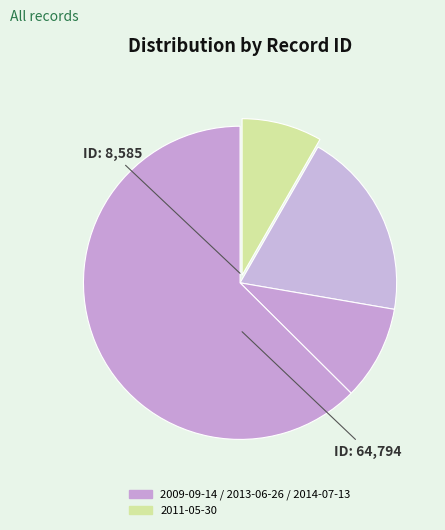

What is the smallest slice in the pie chart?

2011-05-30